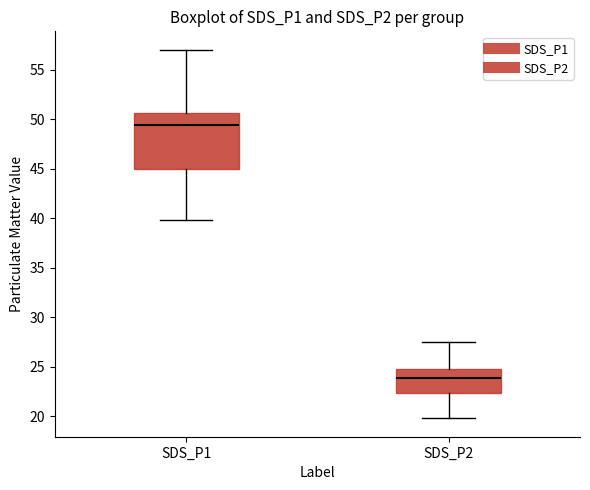

Comparing the boxes themselves (not the whiskers), which one is the tallest?

SDS_P1